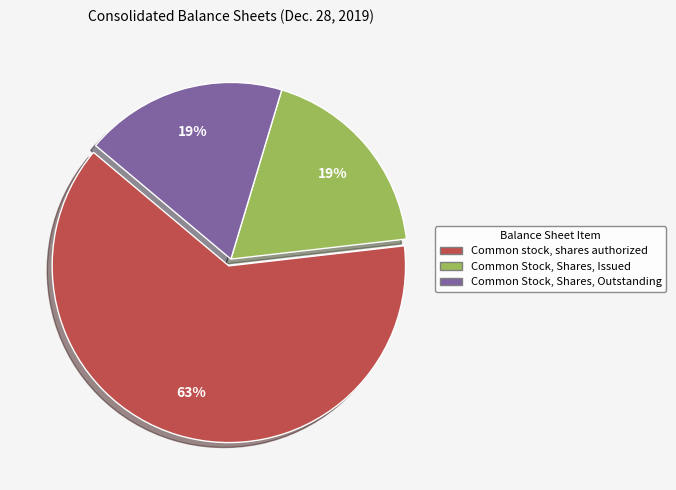

Between Common stock, shares authorized and Common Stock, Shares, Issued, which is larger?

Common stock, shares authorized